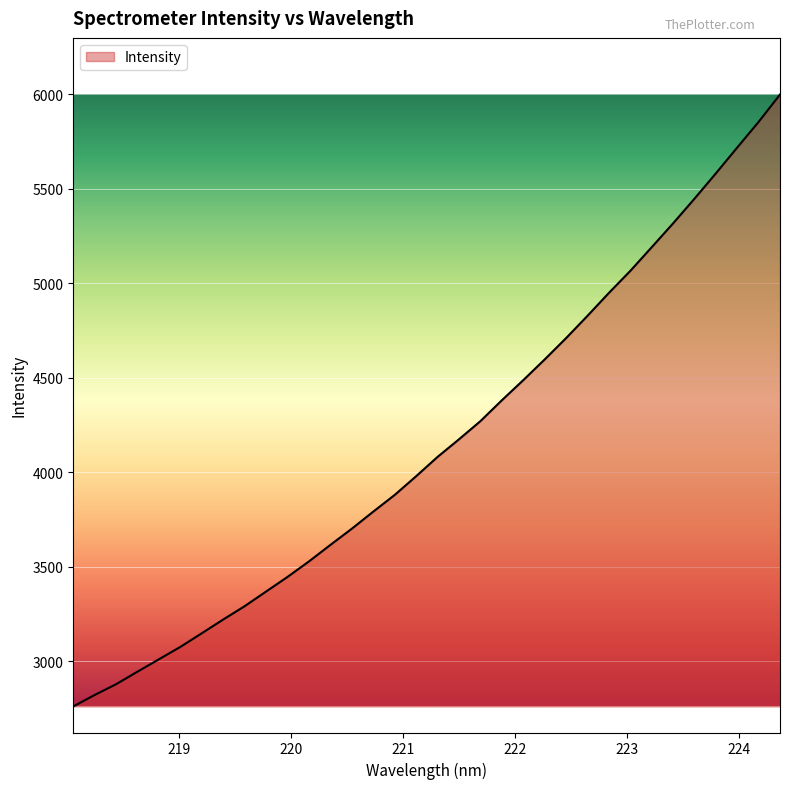

What is the sum of all values?

141088.3